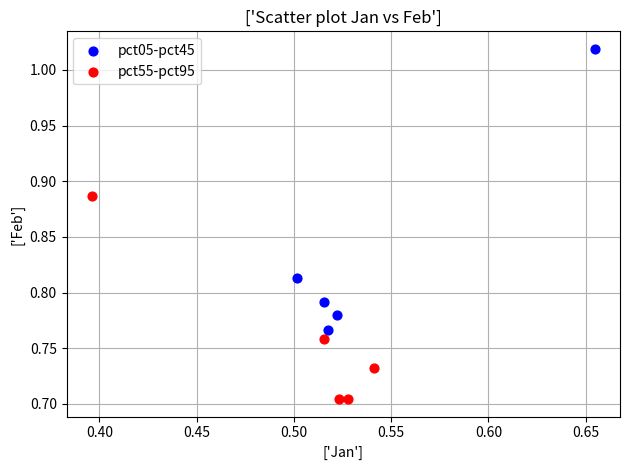

Which series contains the highest Y value?

pct05-pct45